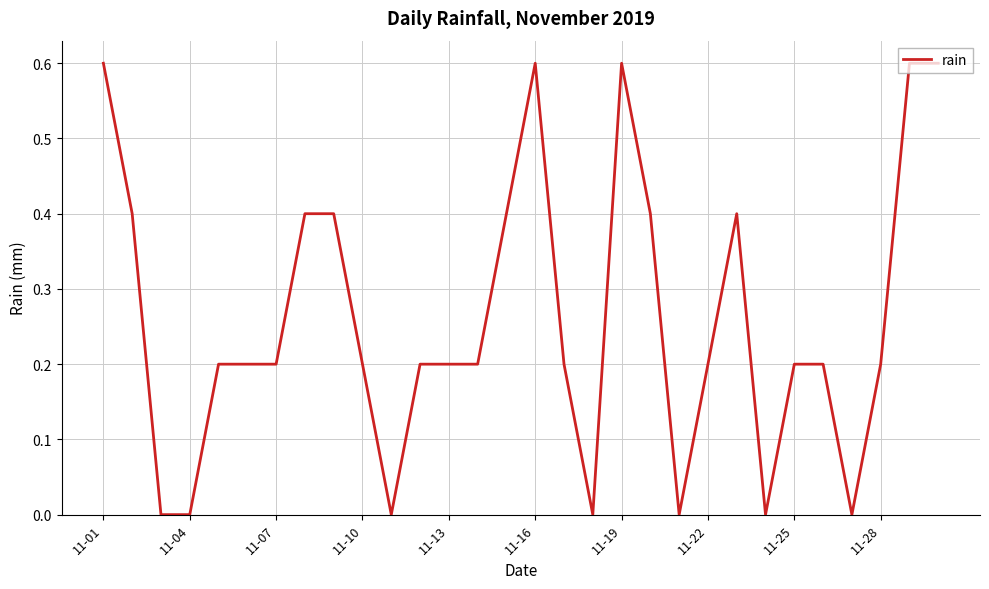

Count the number of data series in this chart.

1